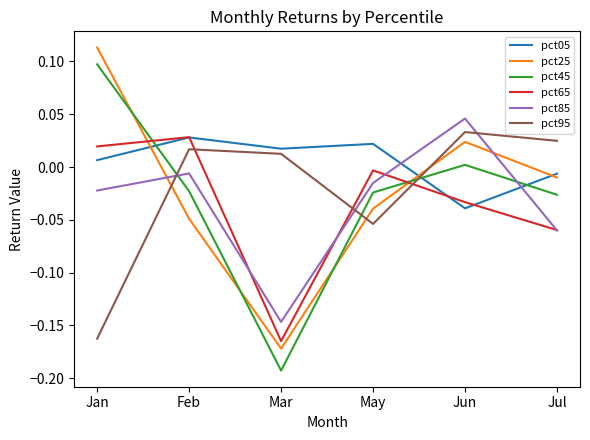

In pct85, how many points are higher than both neighbors (excluding endpoints)?

2